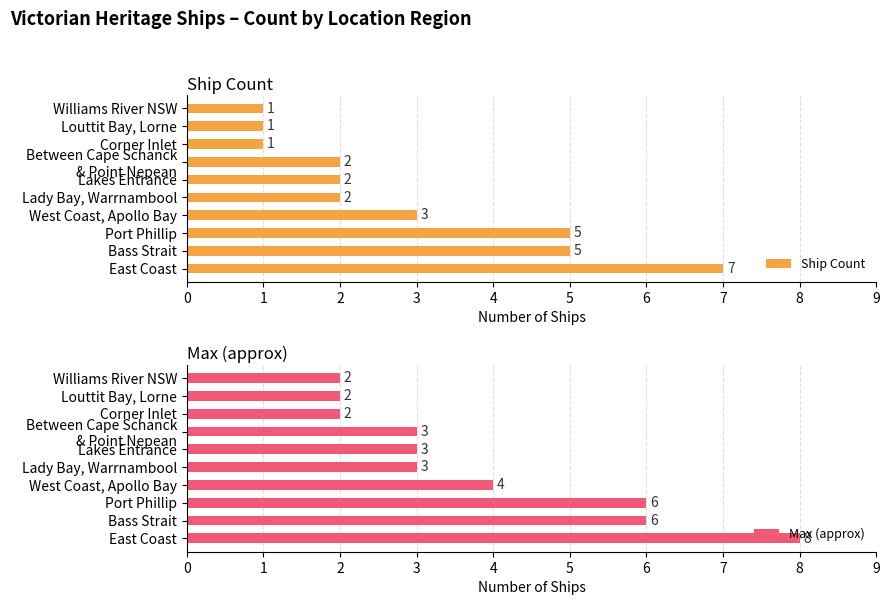

Rank the series by their maximum value, from highest to lowest.

Max (approx), Ship Count